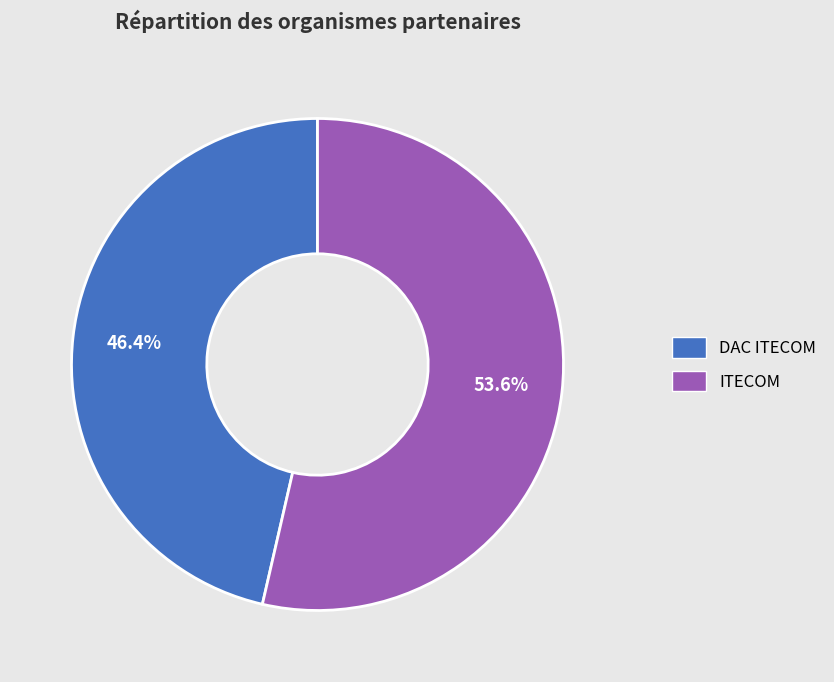

To the nearest percent, what percentage of the pie is ITECOM?

54%